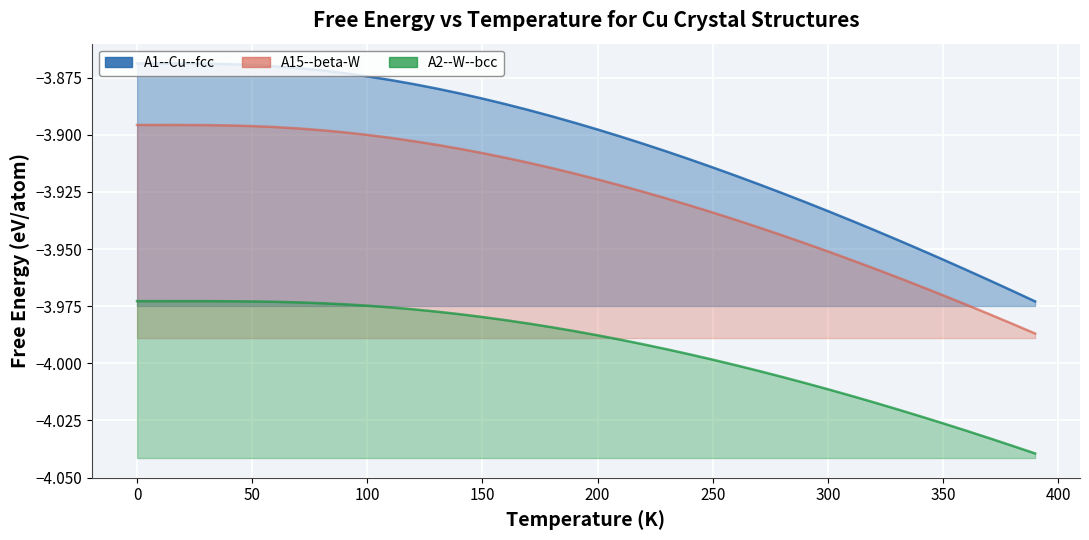

How many lines are shown in the chart?

3